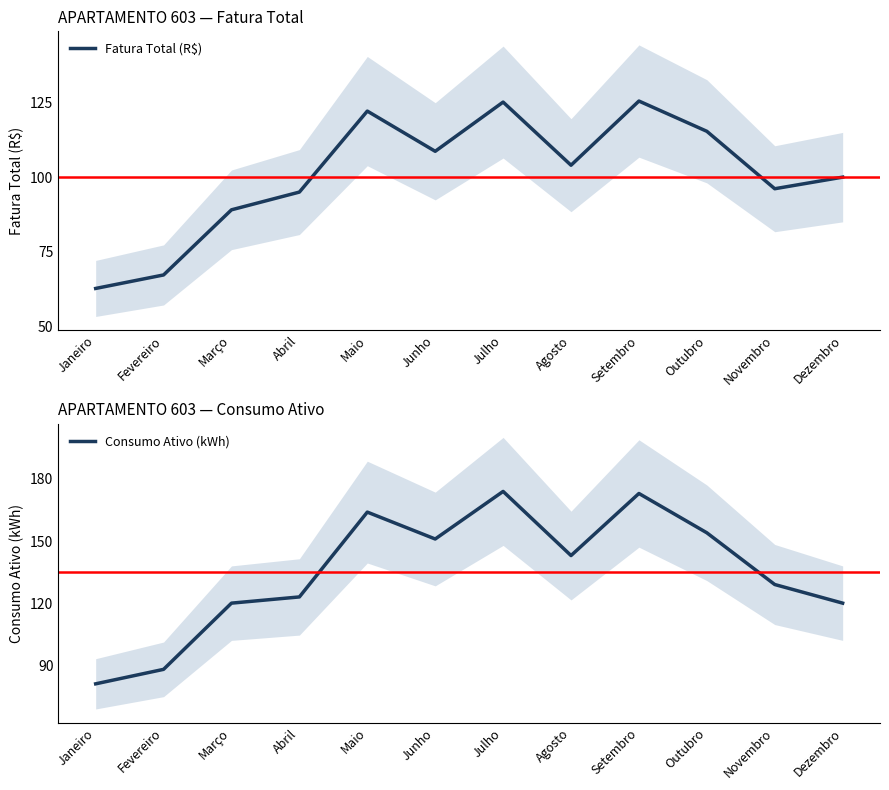

Rank the series by their maximum value, from highest to lowest.

Consumo Ativo (kWh), Fatura Total (R$)